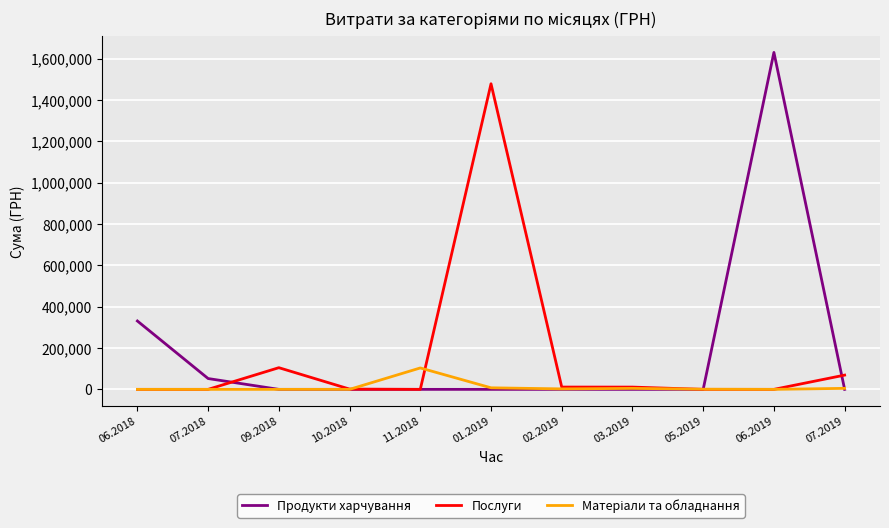

At which category is the sum across all series the highest?

06.2019